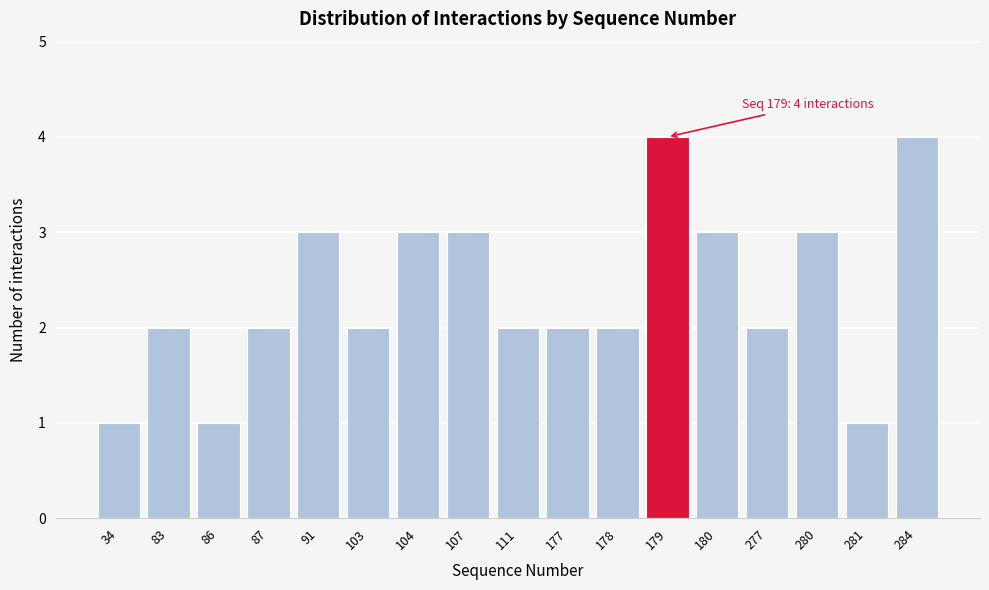

Reading left to right, what are all the values shown in this chart?

34=1	83=2	86=1	87=2	91=3	103=2	104=3	107=3	111=2	177=2	178=2	179=4	180=3	277=2	280=3	281=1	284=4